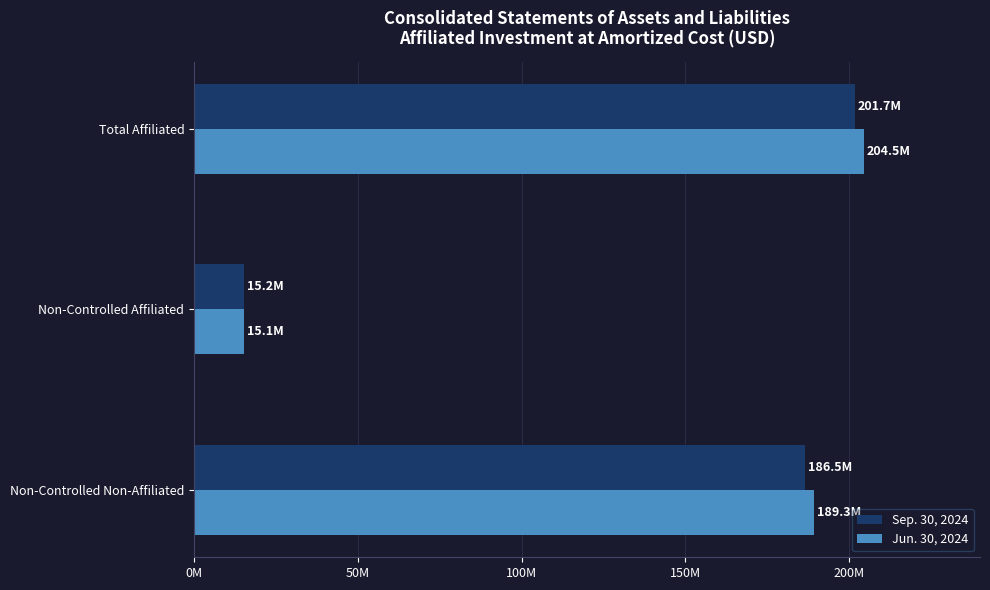

What position from the left is Non-Controlled Affiliated?

2